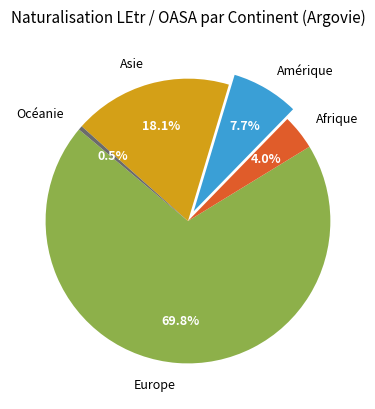

Between Asie and Amérique, which is larger?

Asie